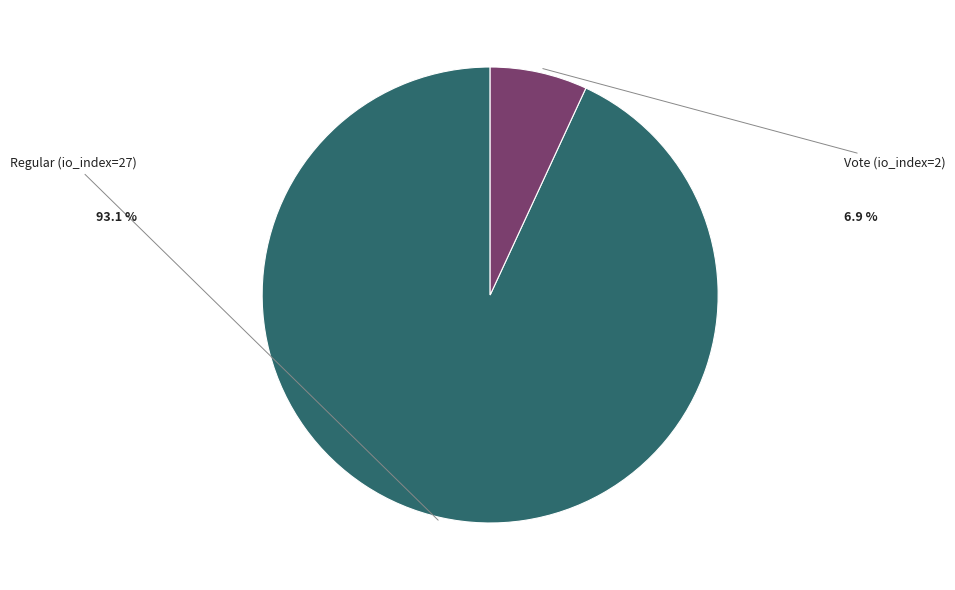

To the nearest percent, what is the difference between the largest and smallest slice percentages?

86%